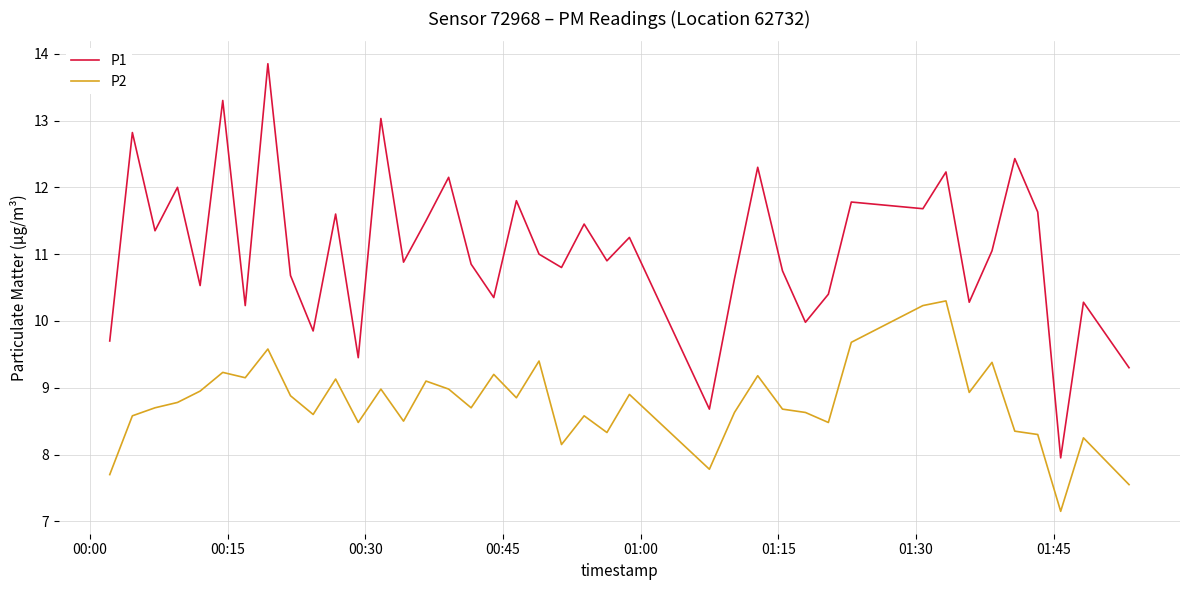

How many values in the P2 series are below 8?

4